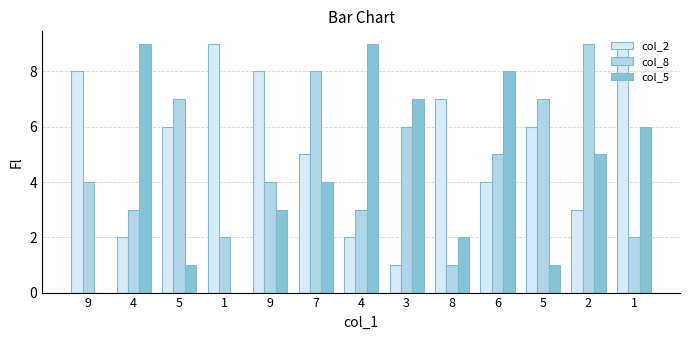

What are all the series names shown in the legend?

col_2, col_8, col_5